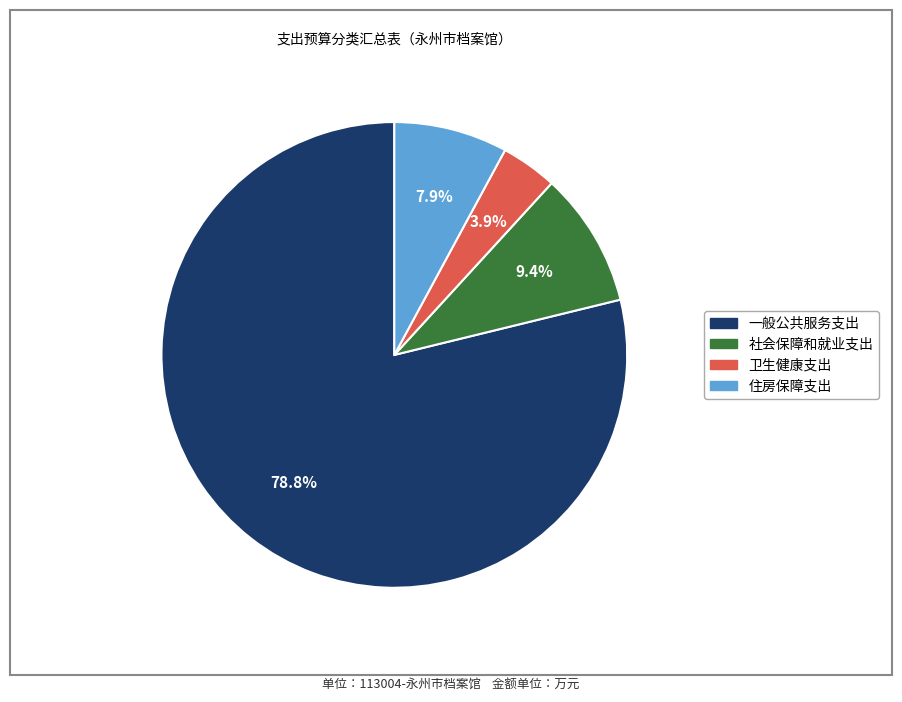

To the nearest percent, what is the difference between the largest and smallest slice percentages?

75%